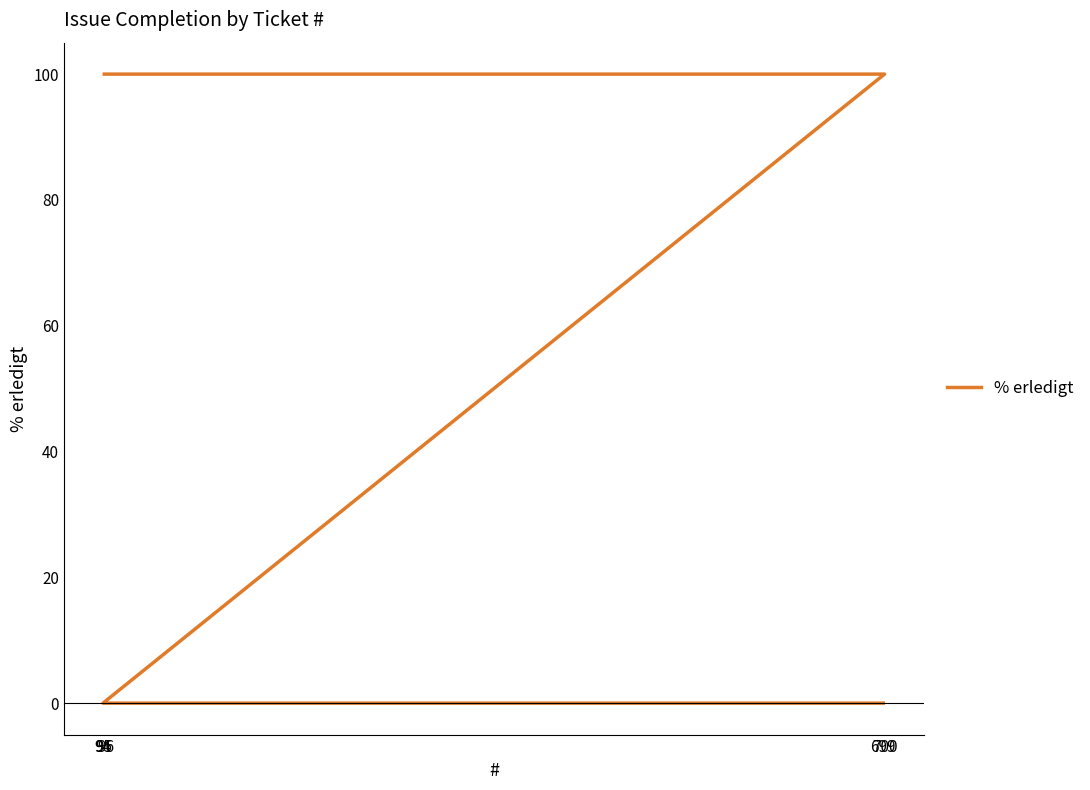

What is the sum of all values?

300